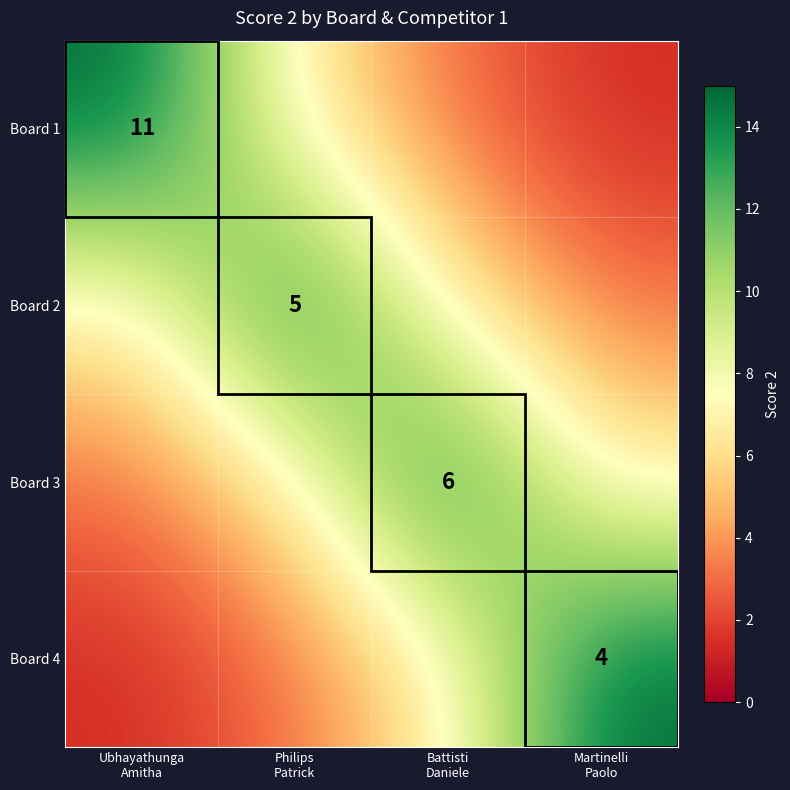

At which label does Board 4 first exceed 6?

Battisti Daniele